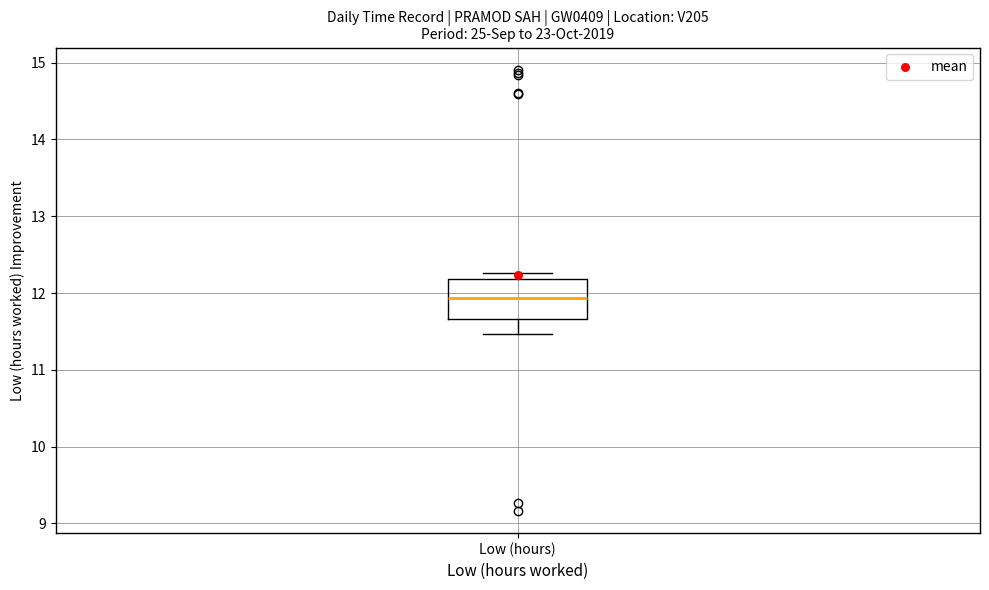

Where does the lower whisker of the box for Low (hours) end on the y-axis? The values are not printed on the chart, so give them approximately, as read against the axis.

11.5